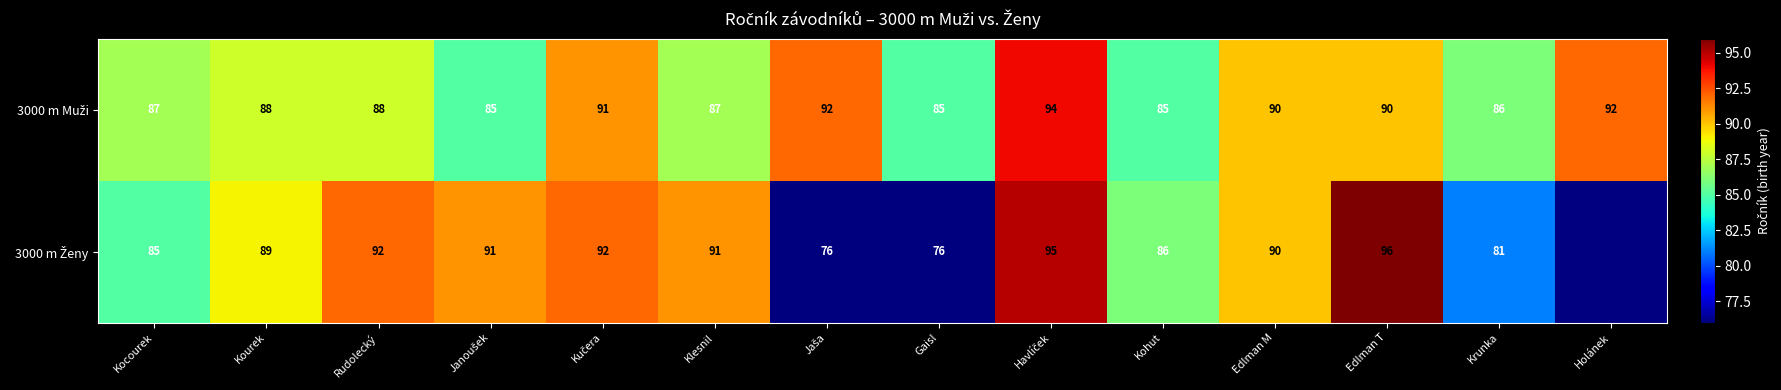

At how many categories does at least one series exceed 91?

6